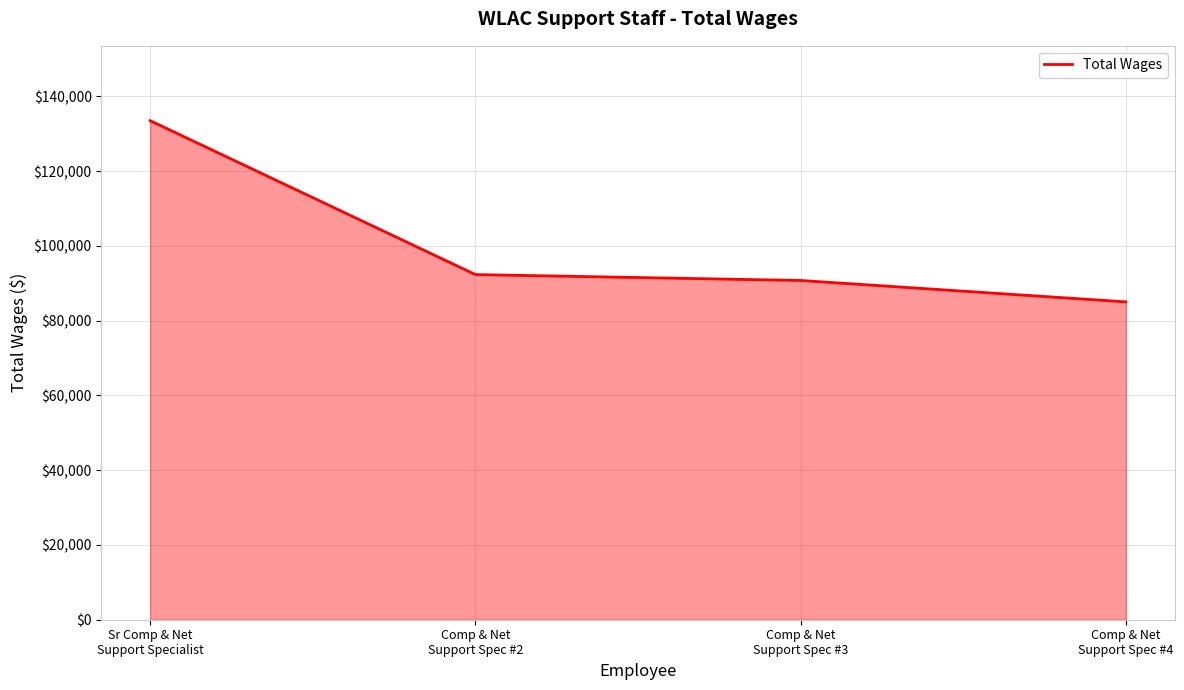

How many series are shown in this chart?

1